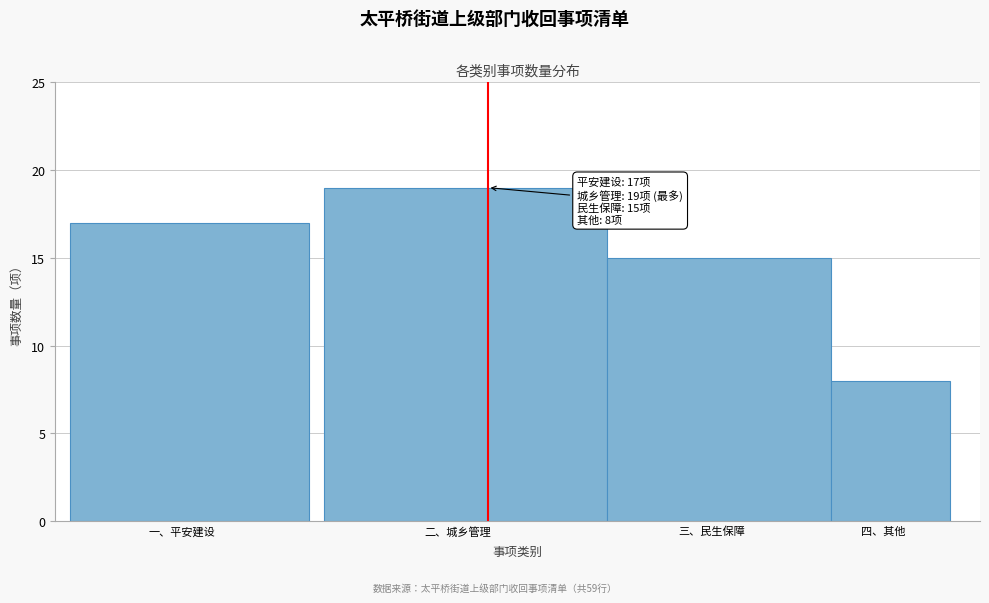

Reading left to right, extract all data points from this chart.

17	19	15	8